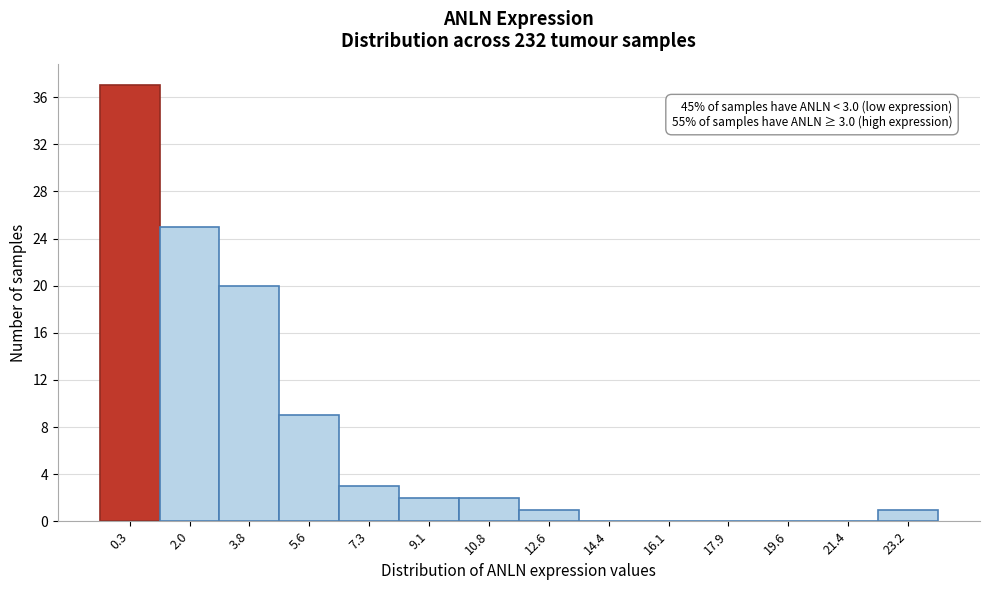

Reading left to right, list all the values displayed in this chart.

0.3=37	2.0=25	3.8=20	5.6=9	7.3=3	9.1=2	10.8=2	12.6=1	14.4=0	16.1=0	17.9=0	19.6=0	21.4=0	23.2=1